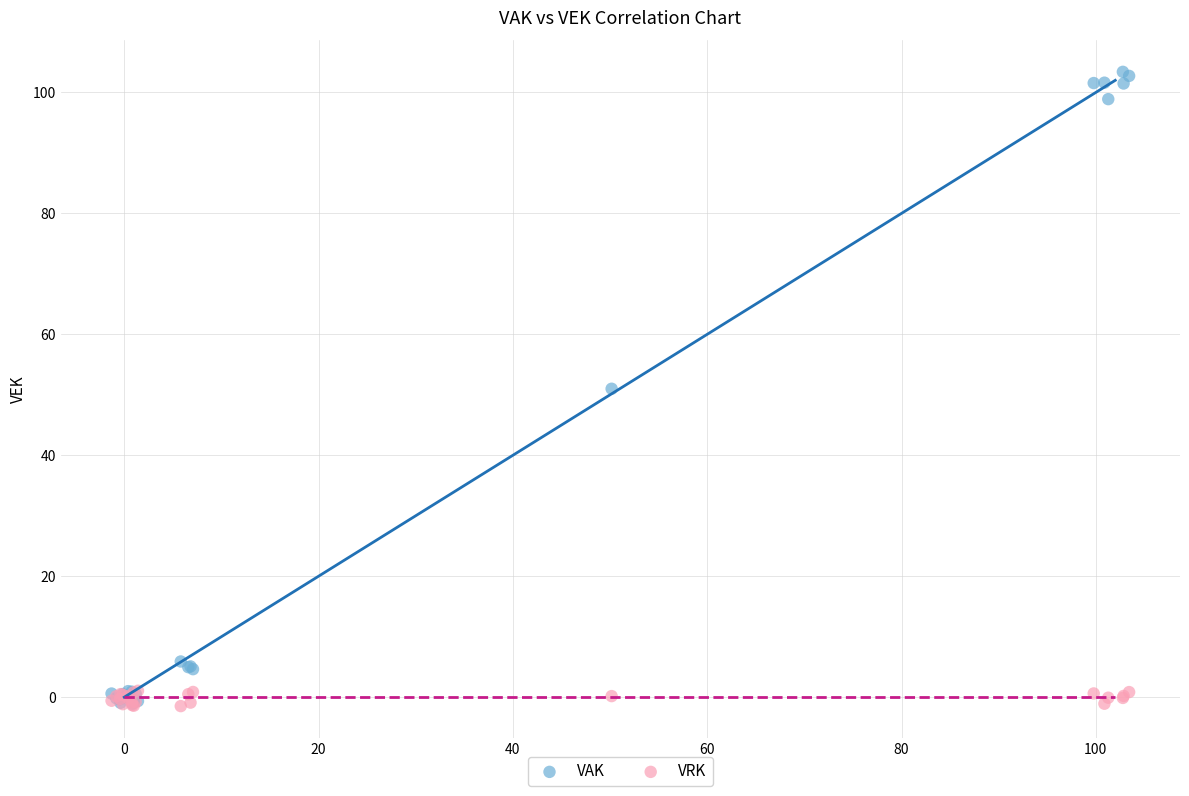

Which series contains the highest Y value?

VAK